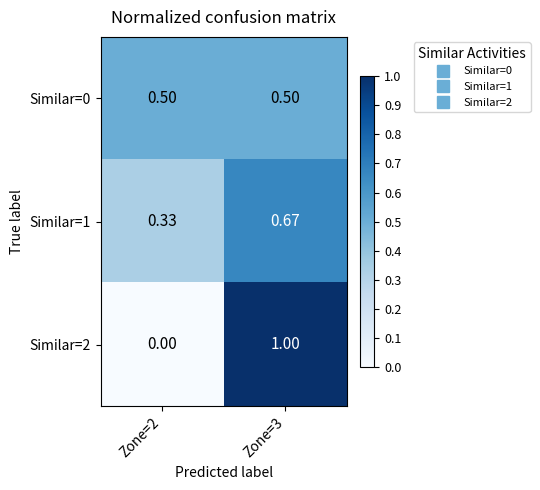

How many distinct data groups are displayed?

3